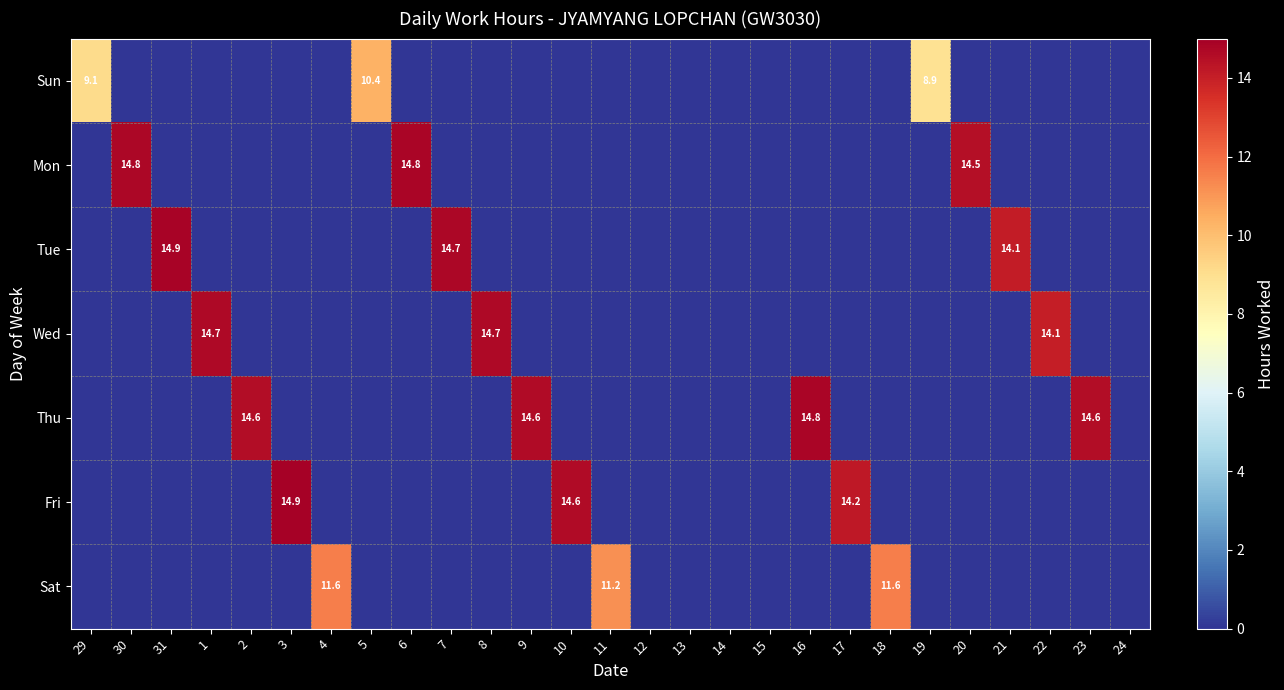

Is it true that Sun equals 3.9 at 5?

False